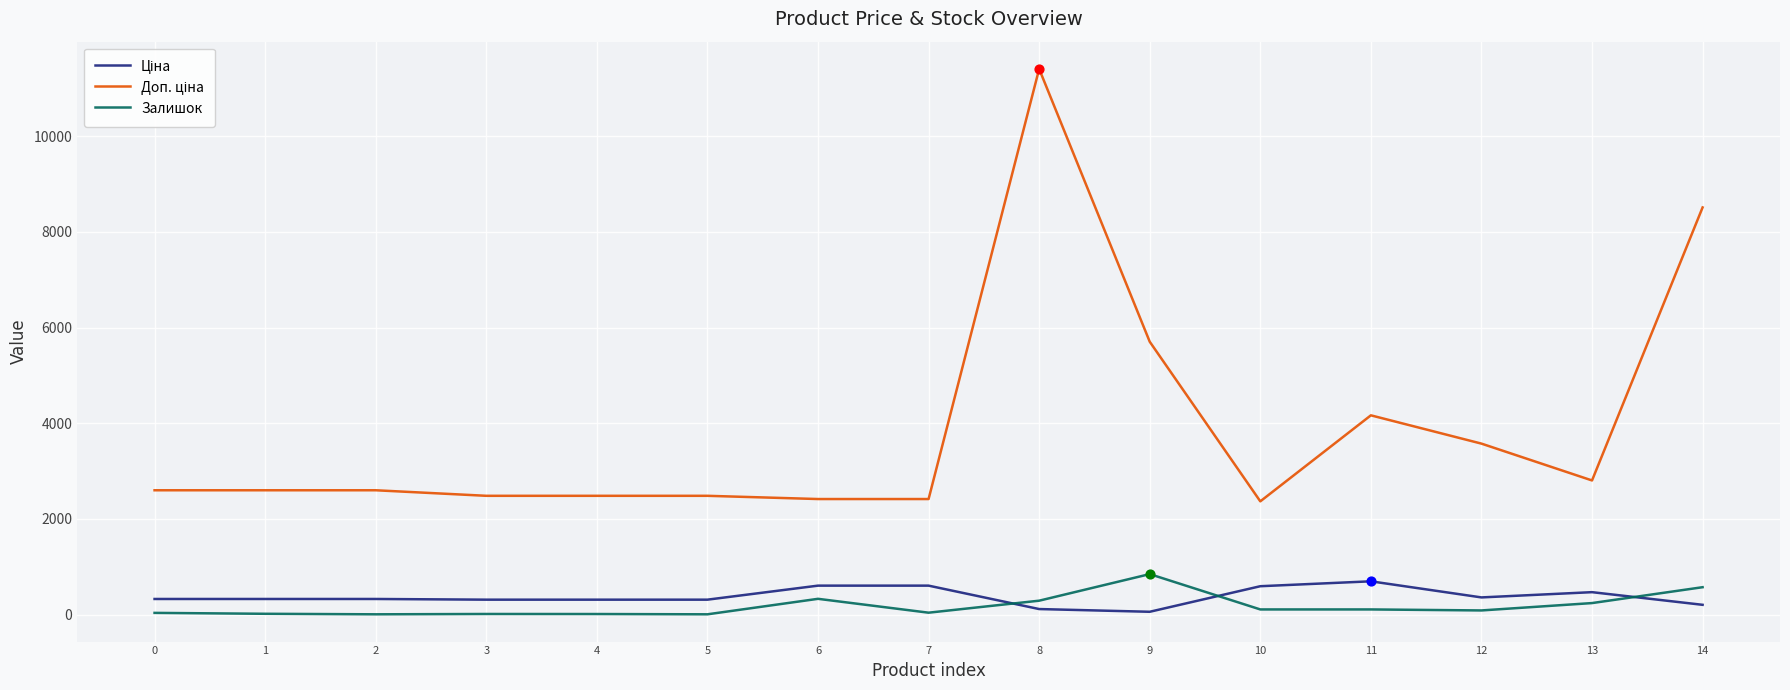

At which category is the sum across all series the highest?

8